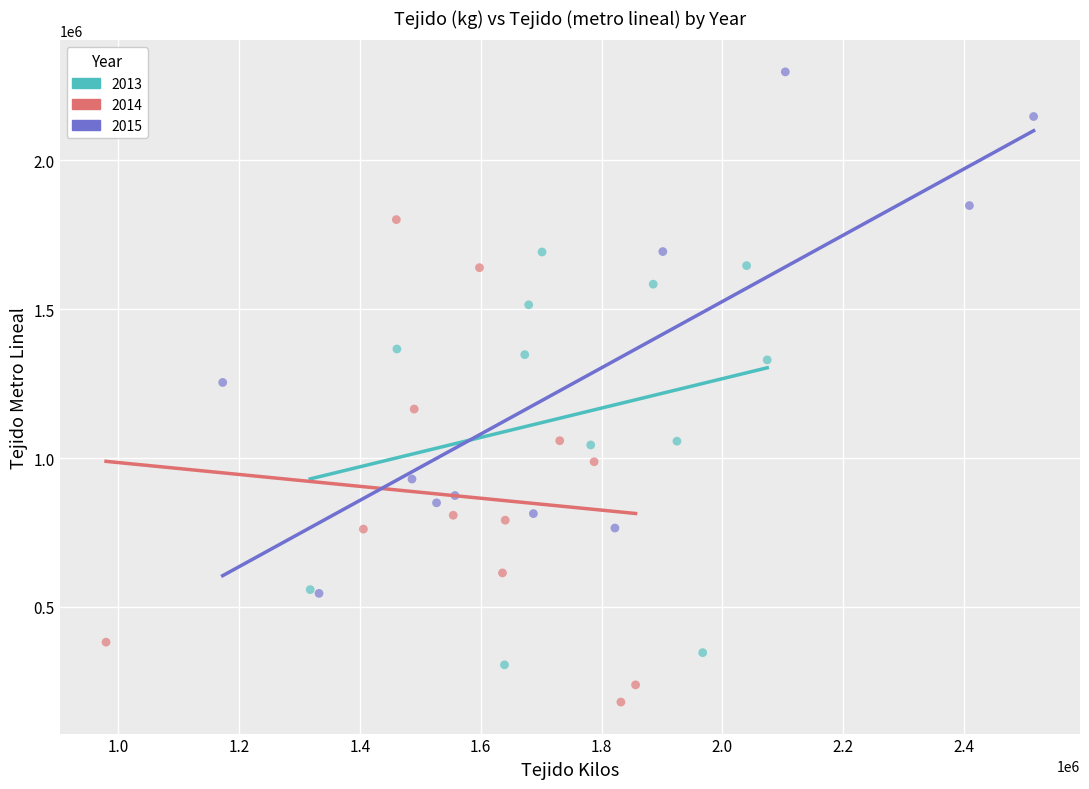

Which series reaches the maximum Y coordinate?

2015